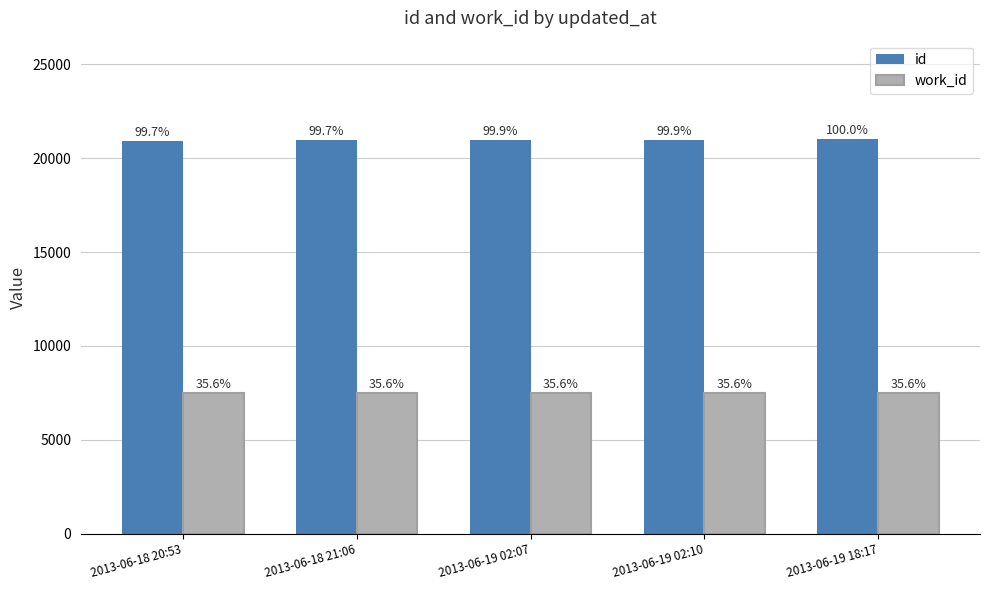

Reading left to right, extract all data points from this chart.

id: 20949	20958	20994	20996	21016
work_id: 7476	7476	7476	7476	7476